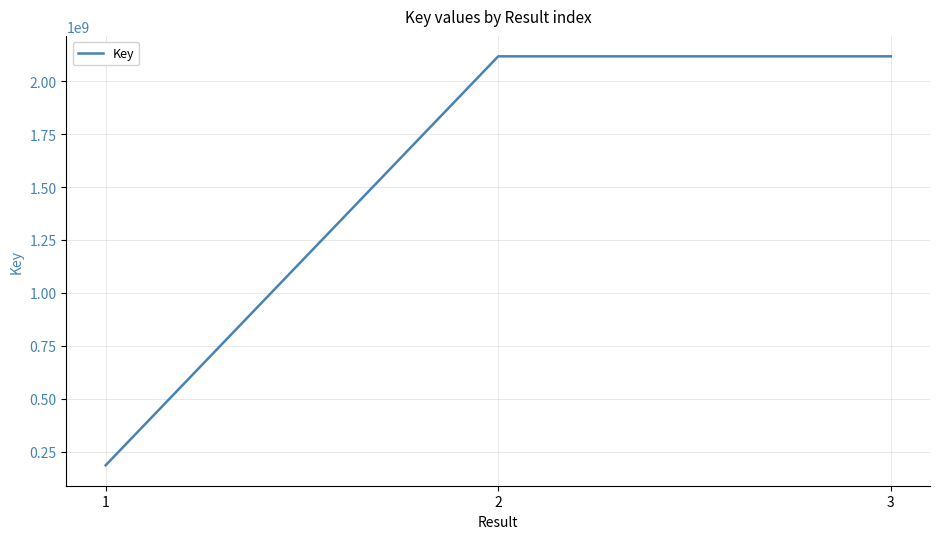

What is the difference between the values at 1 and 3?

1932833539